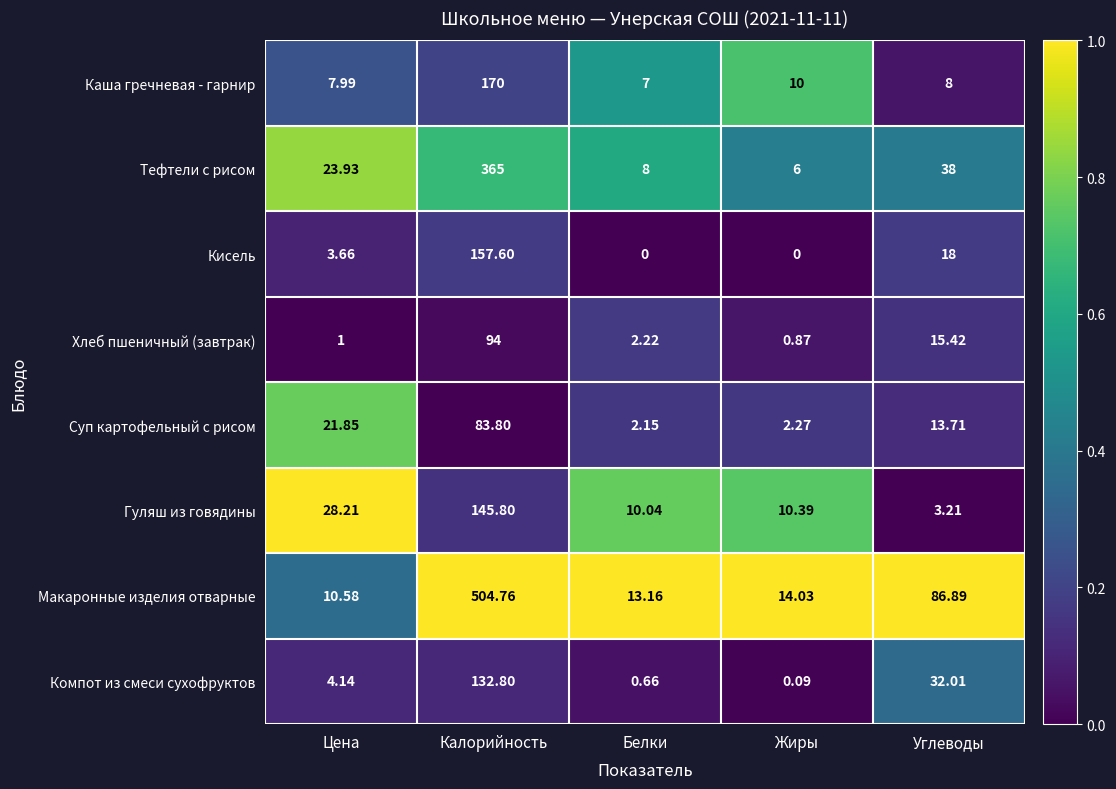

What is the difference between the highest and lowest values at Белки?

13.2